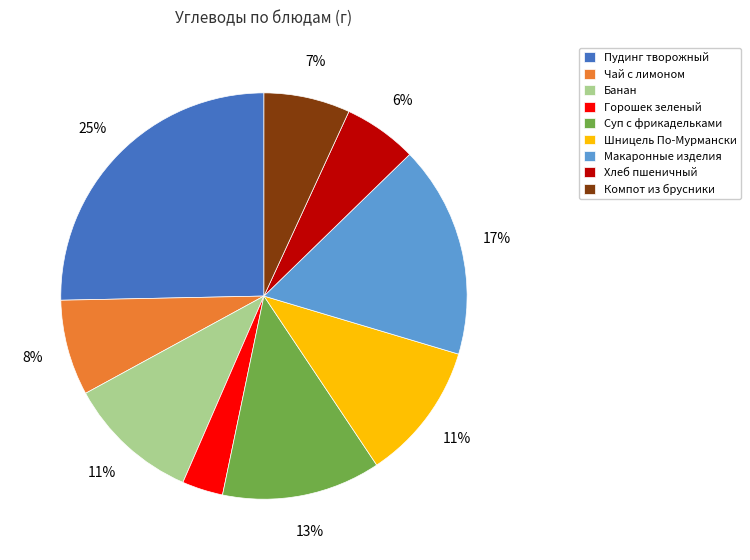

Do Чай с лимоном and Банан together represent more than half of the pie?

No